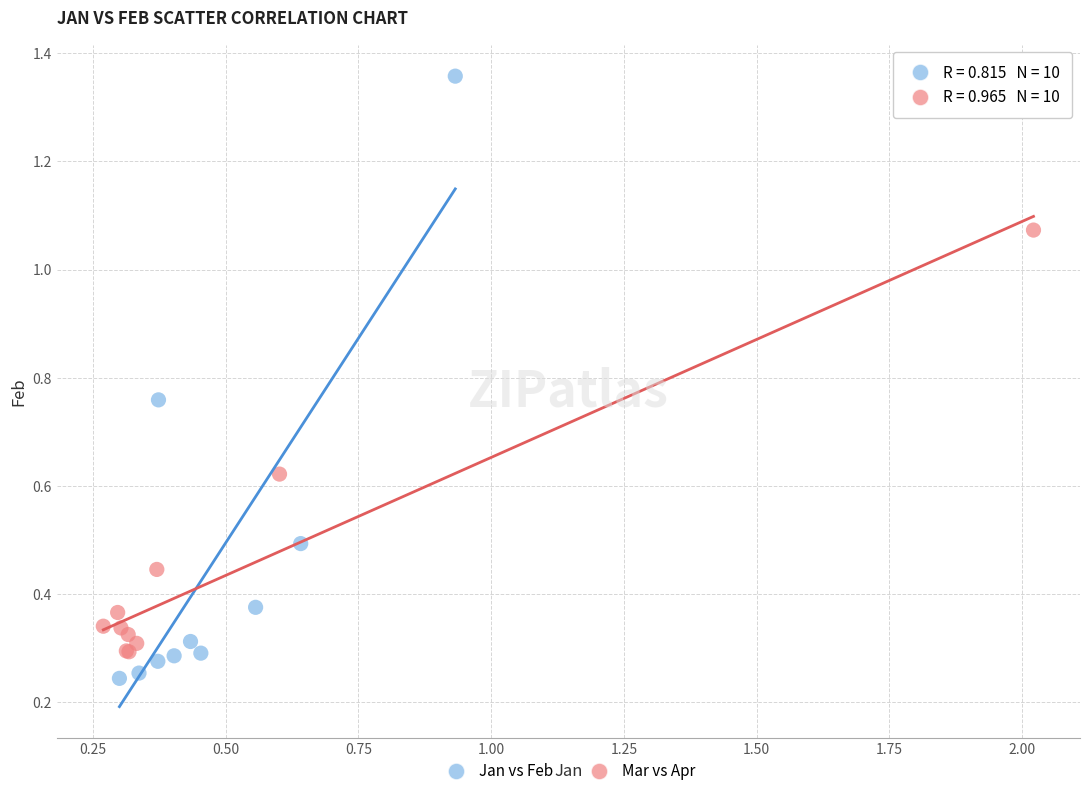

Which series has the widest spread of Y values?

Jan vs Feb